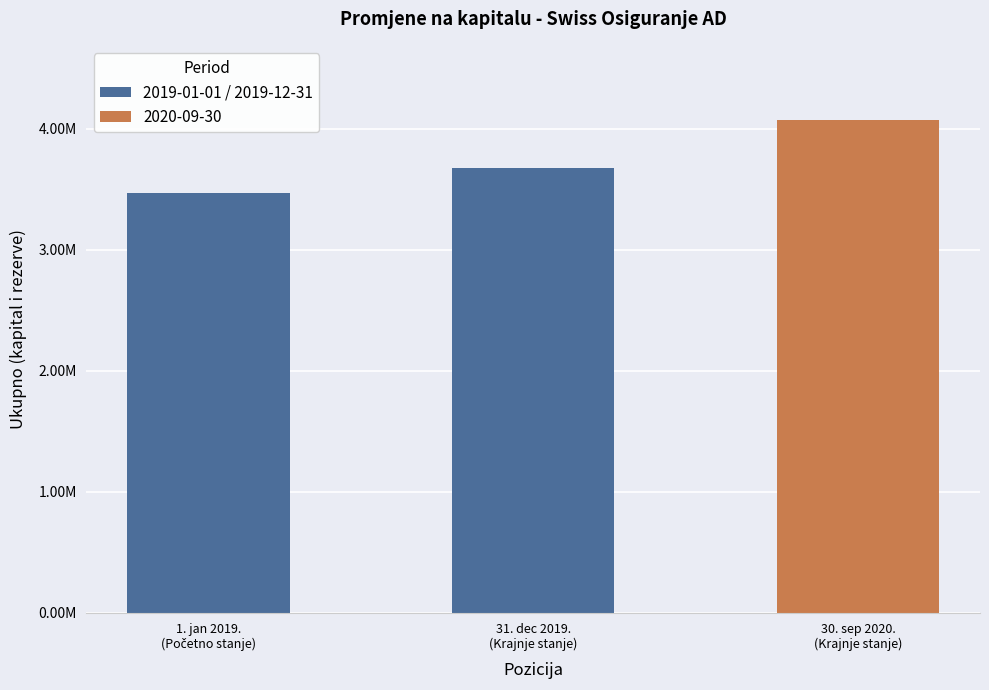

Reading left to right, list all the values displayed in this chart.

3473174.1	3675643.6	4073962.9